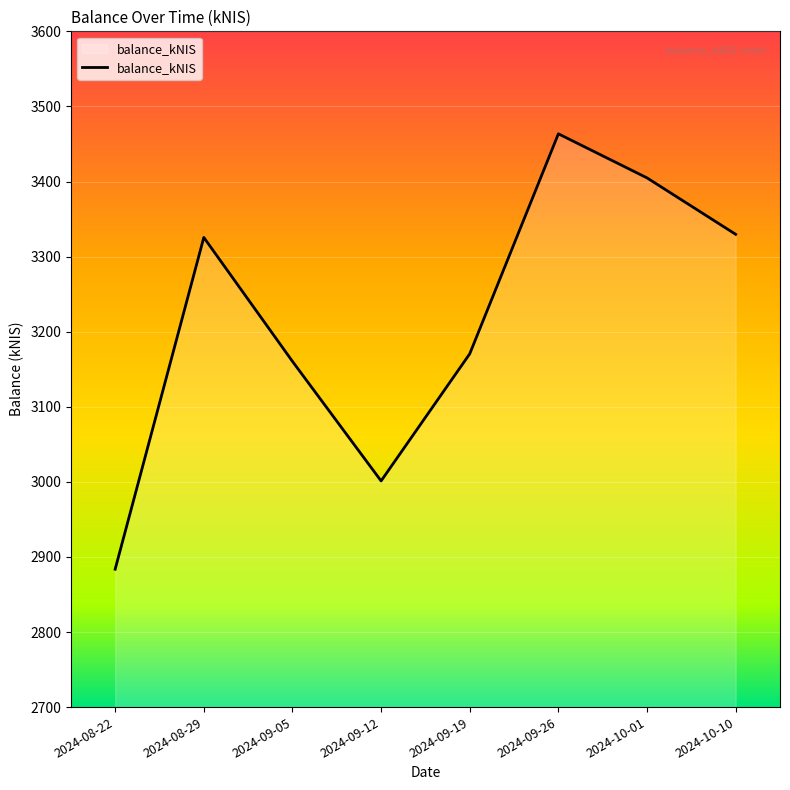

Where is the first local maximum?

2024-08-29